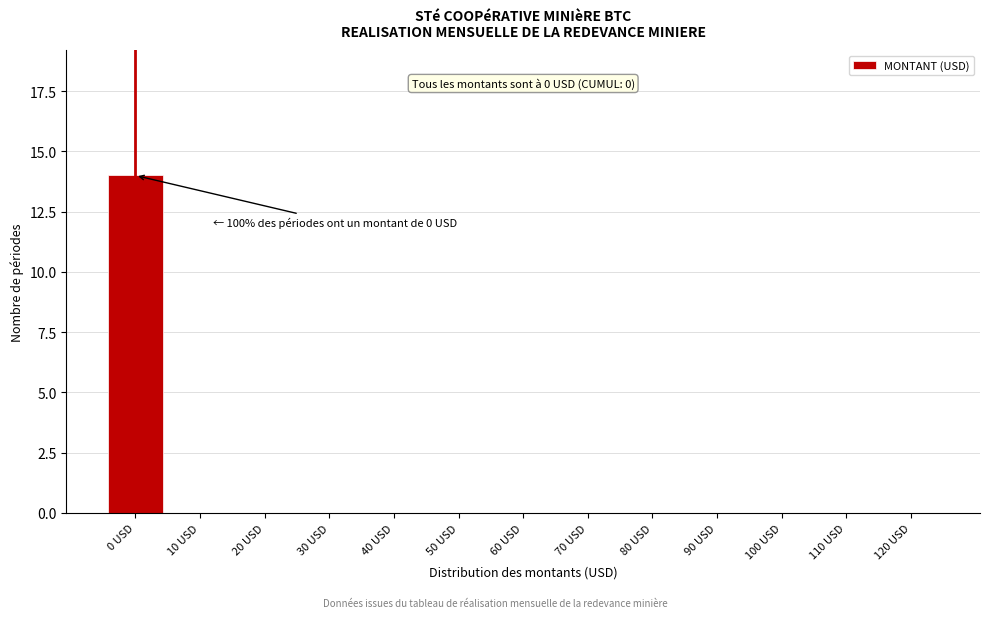

Reading left to right, what are all the values shown in this chart?

0 USD=14	10 USD=0	20 USD=0	30 USD=0	40 USD=0	50 USD=0	60 USD=0	70 USD=0	80 USD=0	90 USD=0	100 USD=0	110 USD=0	120 USD=0